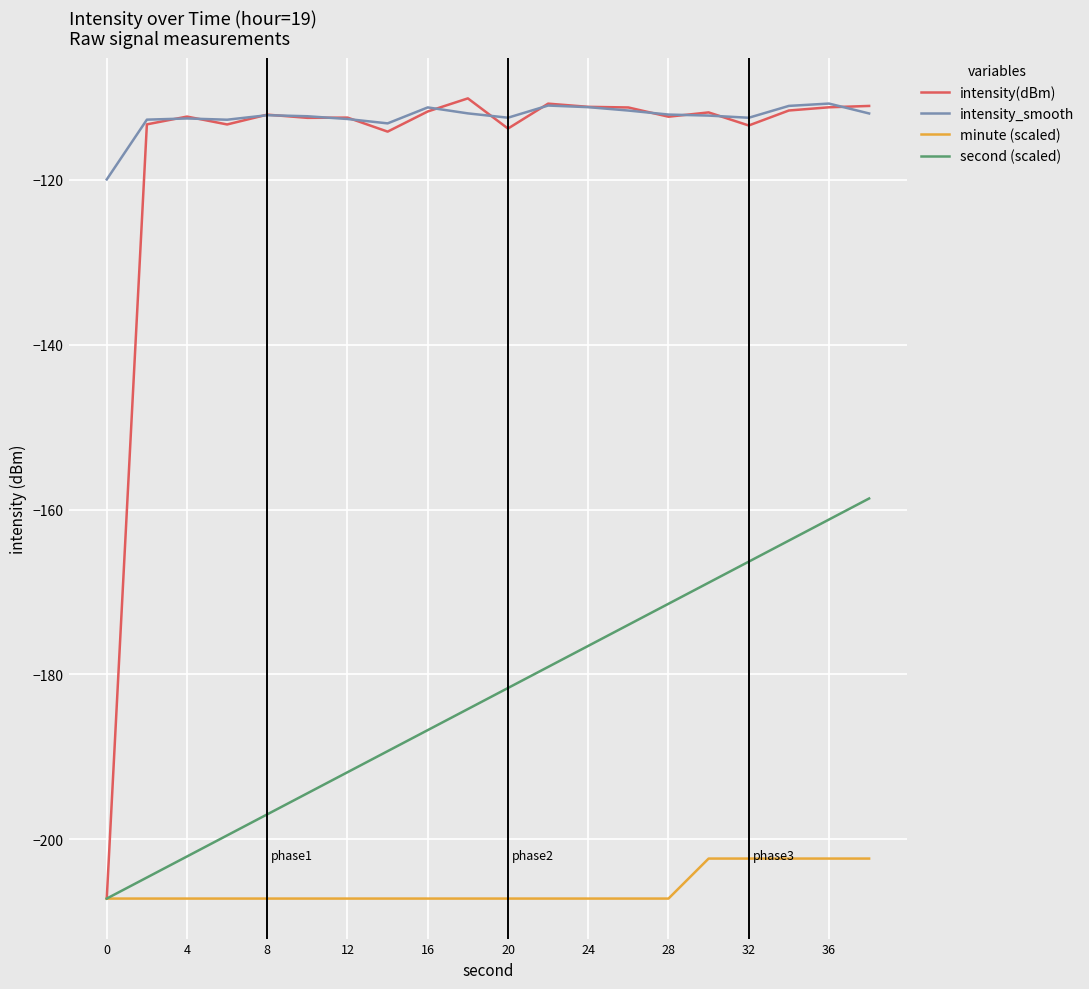

Which series has the largest total across all categories?

intensity_smooth